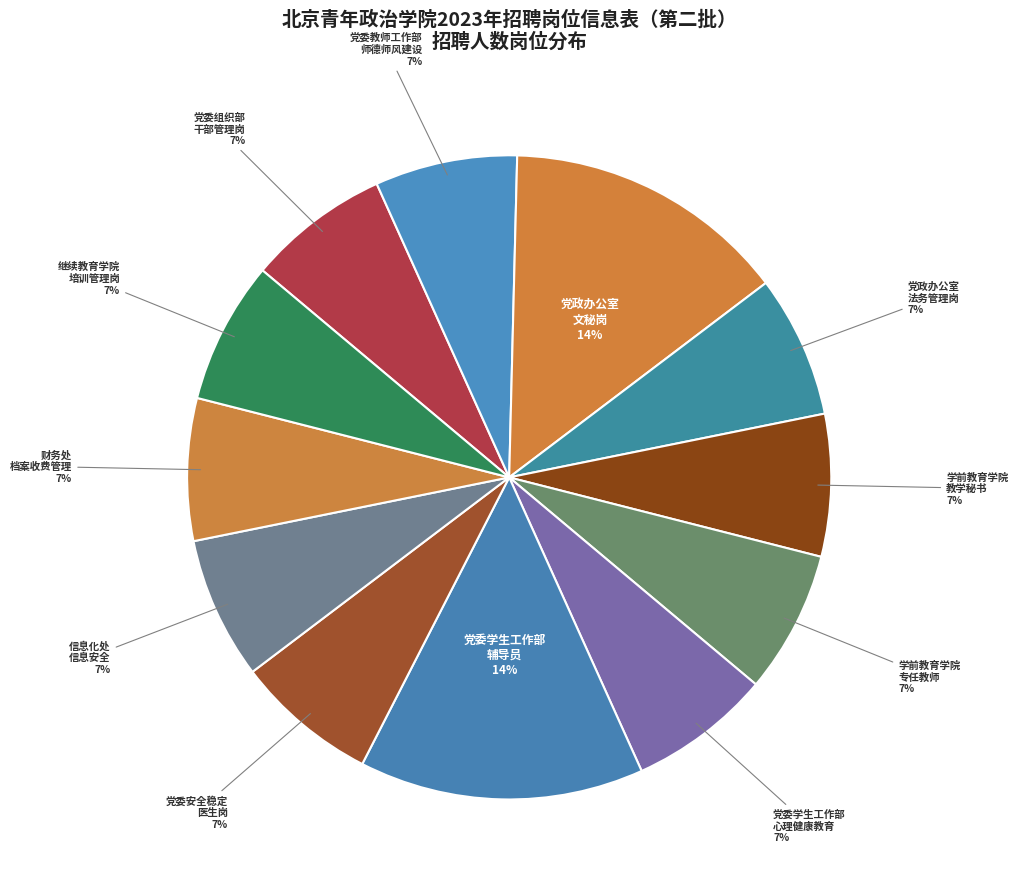

Count the number of slices in the pie.

12